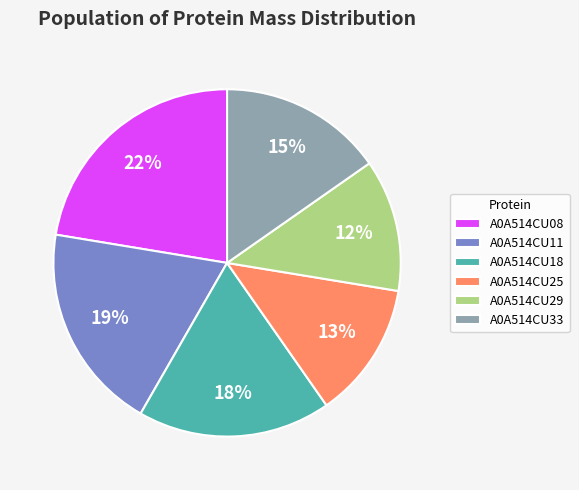

Is the sum of A0A514CU11 and A0A514CU29 greater than half?

No